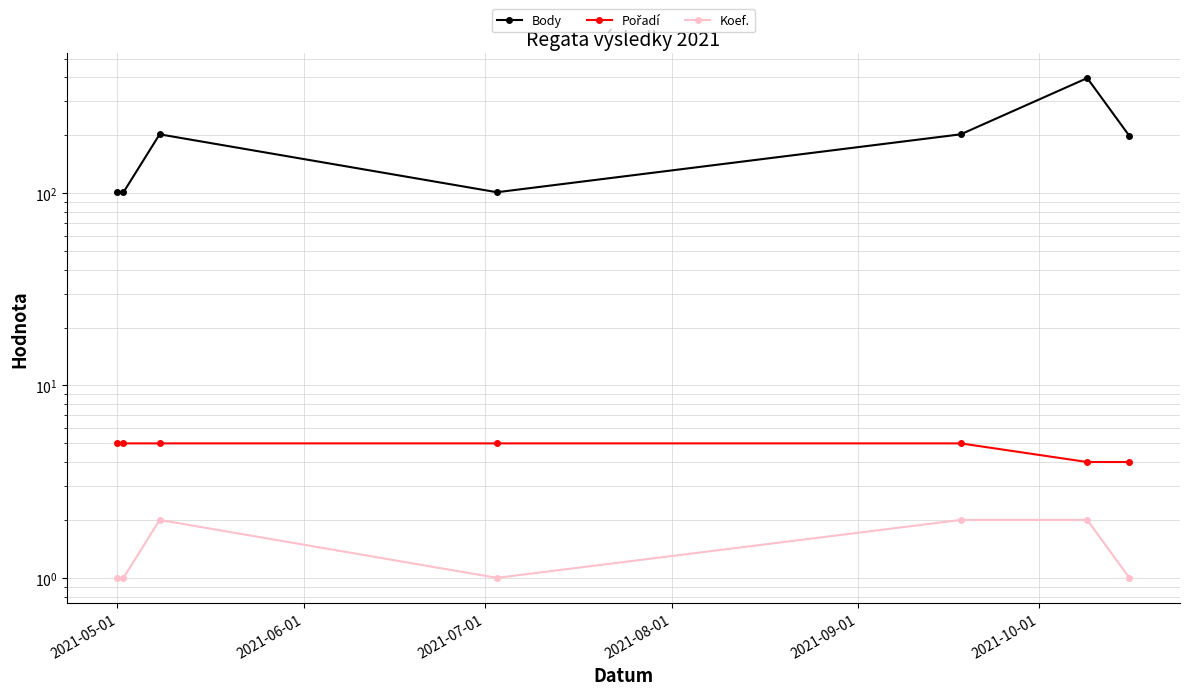

Between 2021-05-01 and 2021-09-01, which series saw the biggest shift?

Body